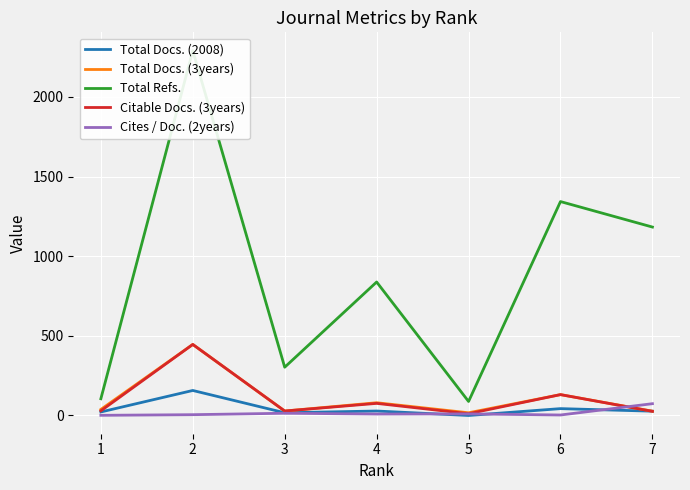

Is this an area chart (filled region under the line)?

No